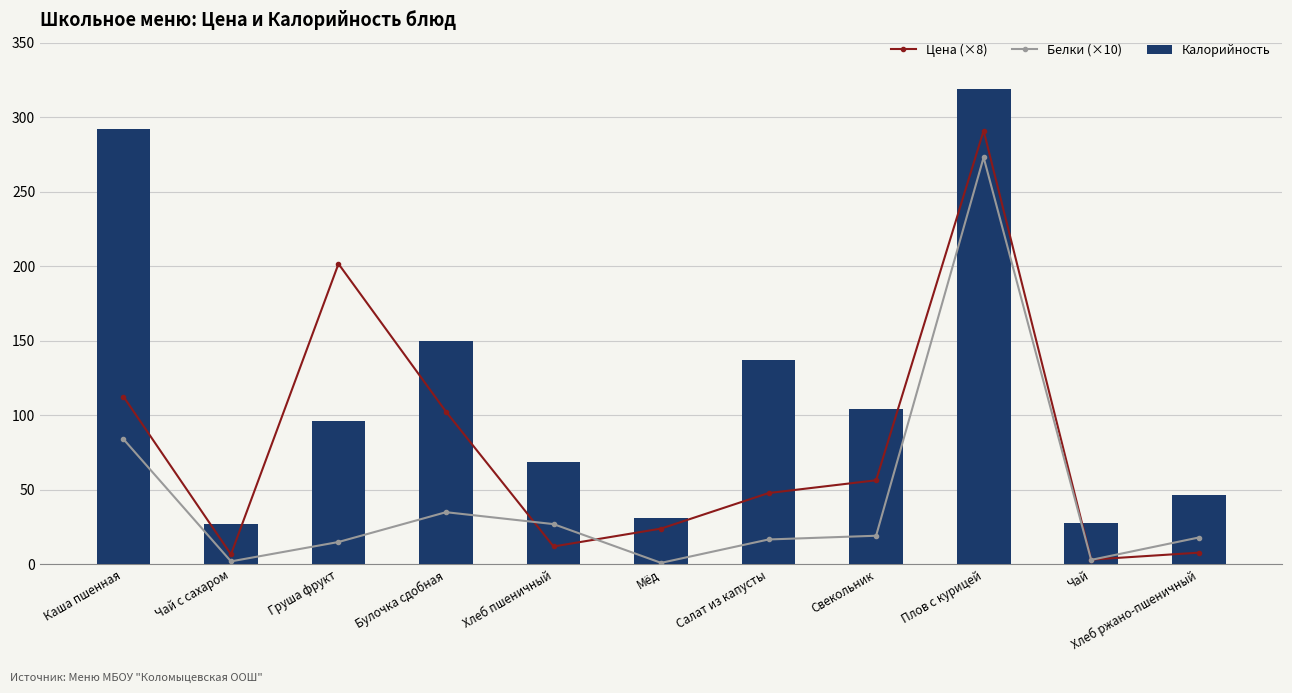

Reading right to left, extract all data points from this chart.

Цена (×8): Хлеб ржано-пшеничный=7.8	Чай=3.2	Плов с курицей=291.0	Свекольник=56.4	Салат из капусты=47.8	Мёд=24.0	Хлеб пшеничный=12.0	Булочка сдобная=102.4	Груша фрукт=201.6	Чай с сахаром=6.7	Каша пшенная=112.6
Белки (×10): Хлеб ржано-пшеничный=18.0	Чай=3.0	Плов с курицей=273.0	Свекольник=19.2	Салат из капусты=16.7	Мёд=1.0	Хлеб пшеничный=27.0	Булочка сдобная=35.0	Груша фрукт=15.0	Чай с сахаром=2.0	Каша пшенная=84.0
Калорийность: Хлеб ржано-пшеничный=46.8	Чай=27.6	Плов с курицей=318.8	Свекольник=104.1	Салат из капусты=137.3	Мёд=30.8	Хлеб пшеничный=68.5	Булочка сдобная=150.0	Груша фрукт=96.0	Чай с сахаром=26.8	Каша пшенная=292.1